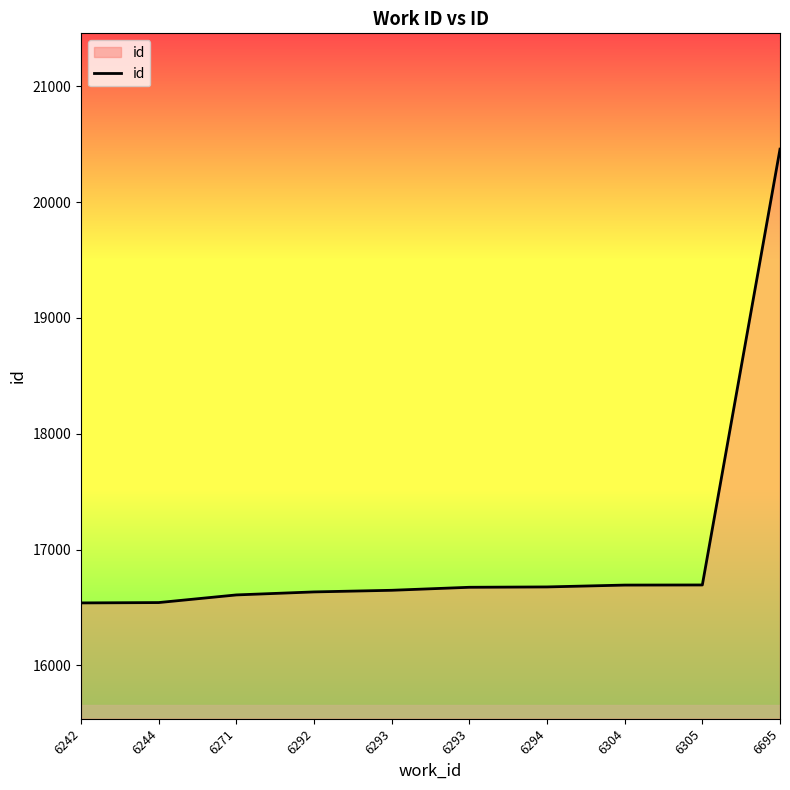

What value does the data have at 6293, to the nearest 100?

16600